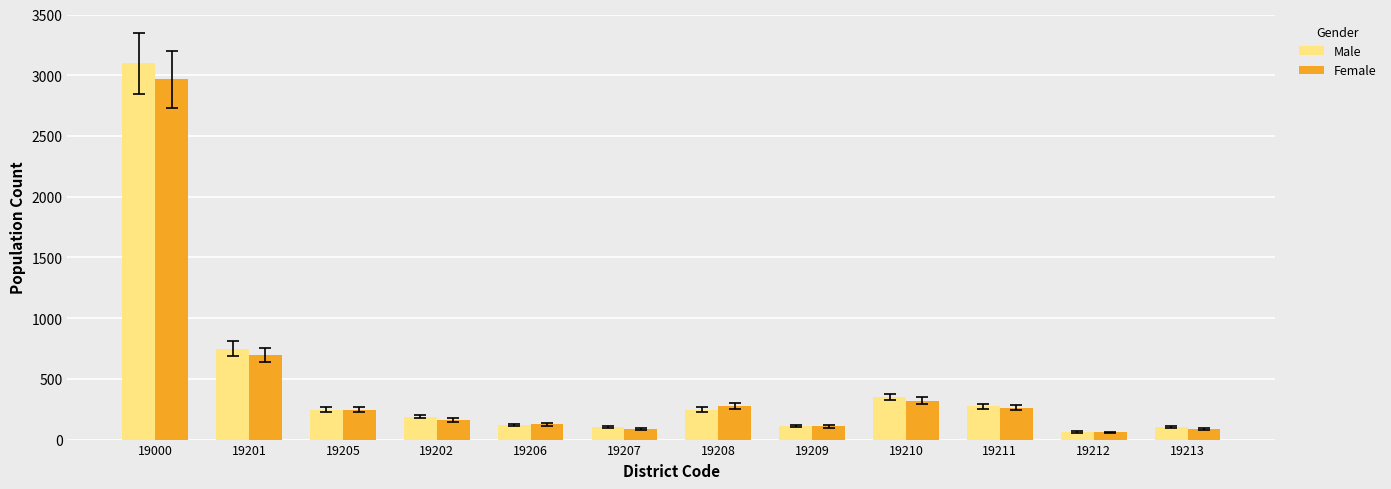

At which label does Female reach its peak?

19000